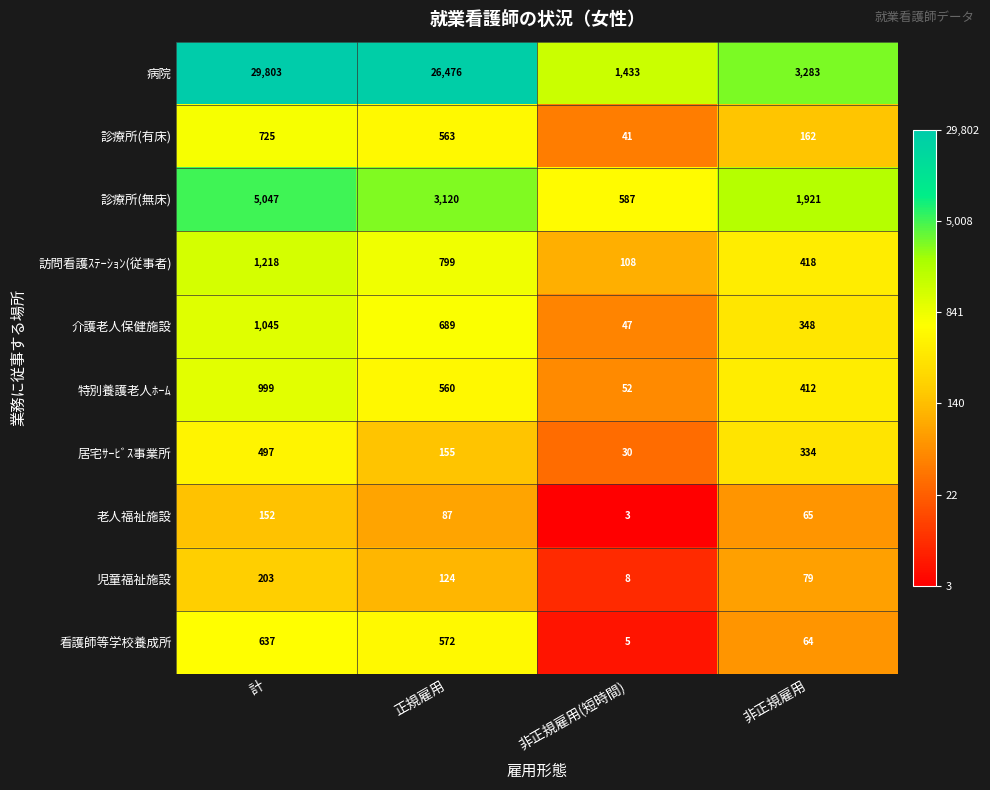

Which label corresponds to the largest value in the chart?

計